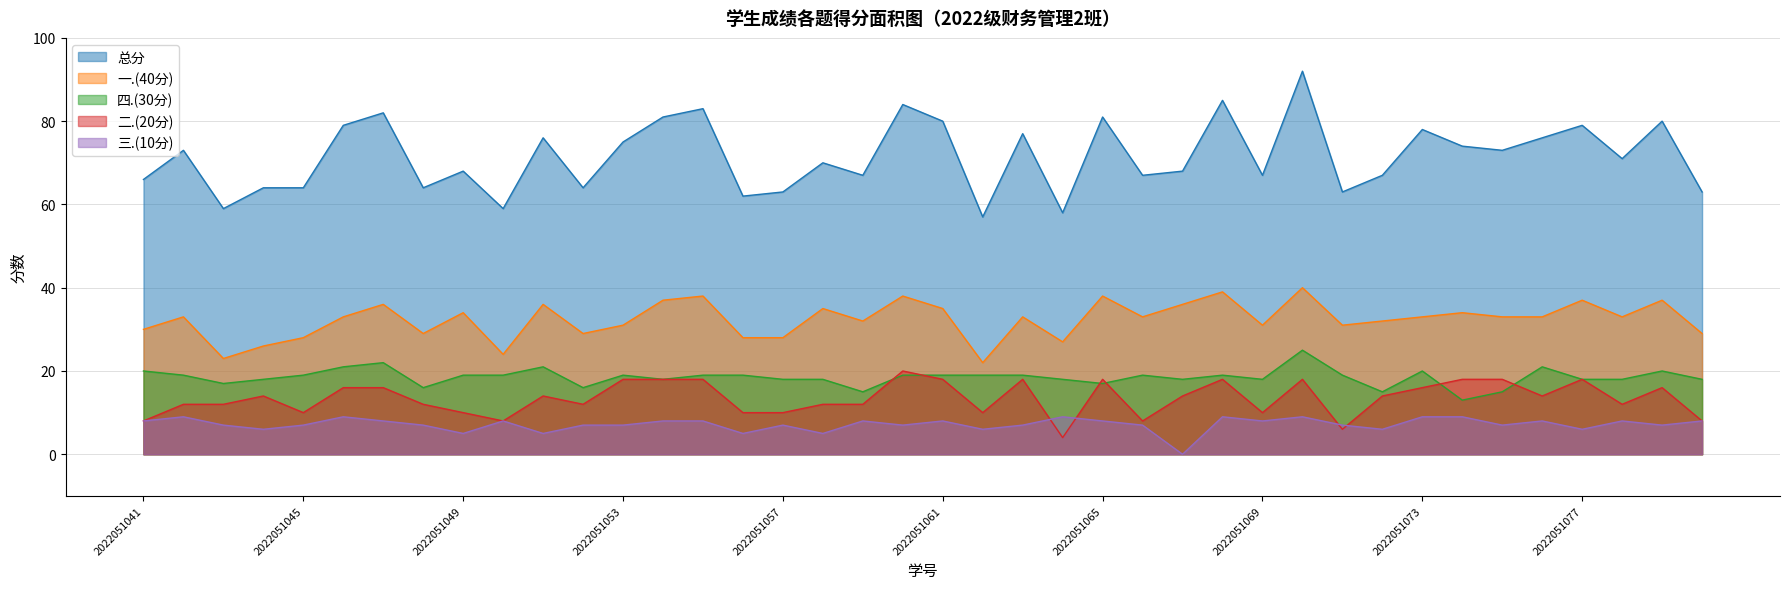

Which series has the largest total across all categories?

总分